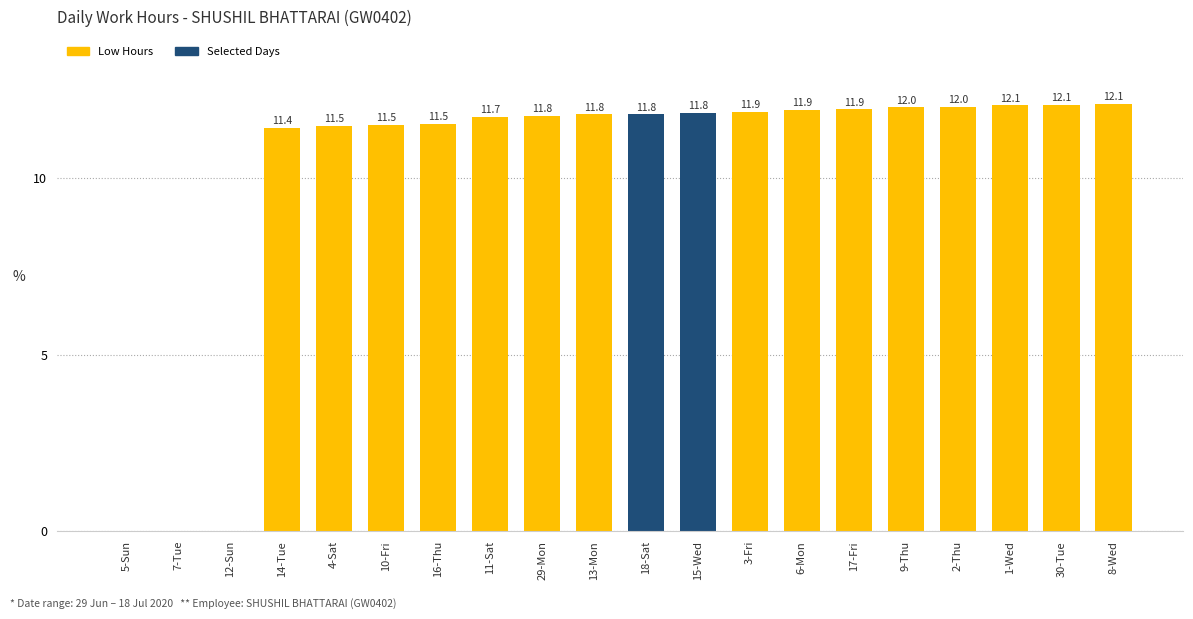

Where is the data nearest to the value 6?

14-Tue